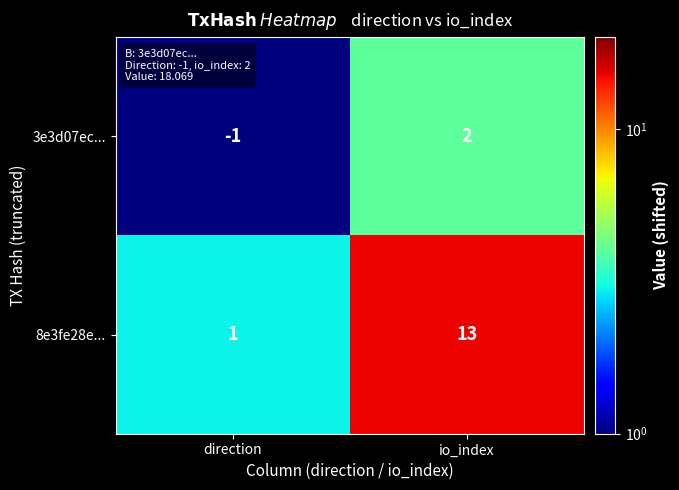

What is the sum of all 8e3fe28e... values?

14